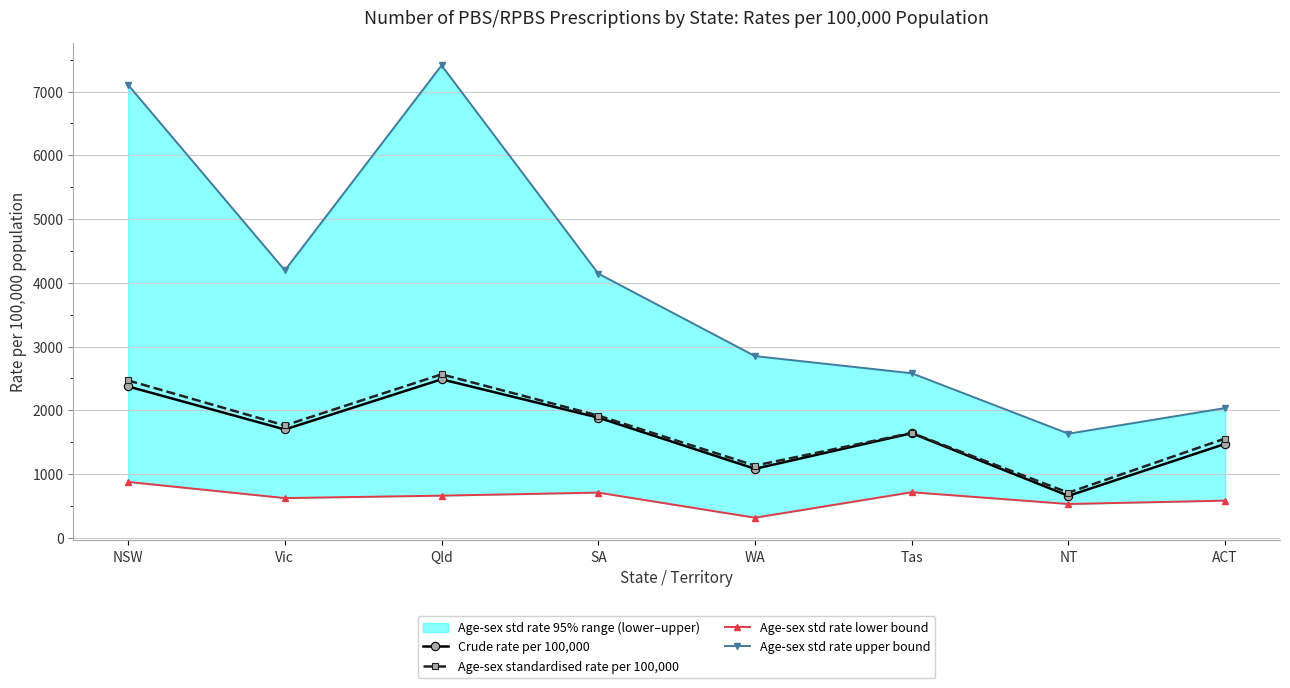

What is the average value of the Age-sex std rate lower bound series?

626